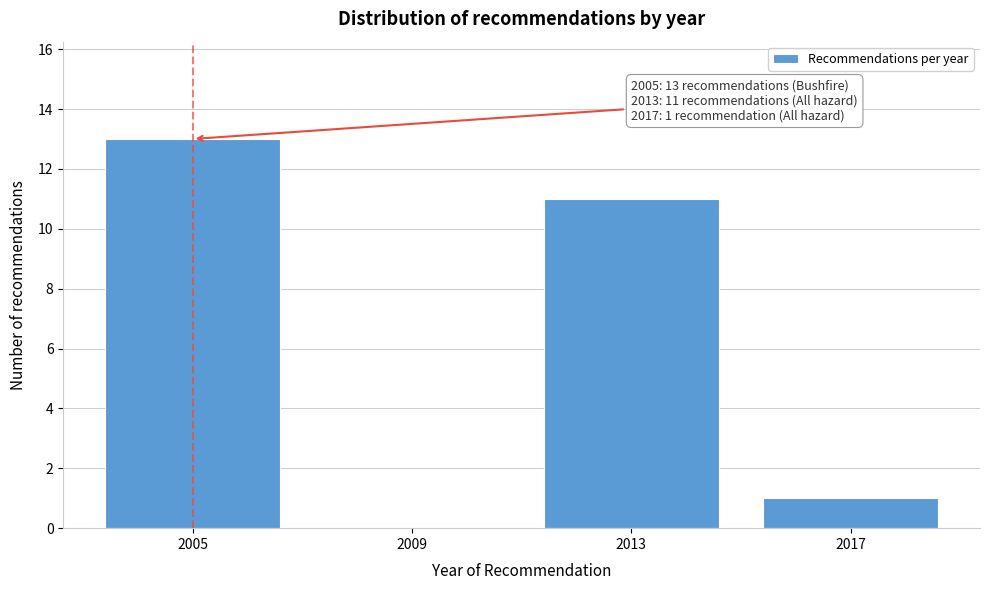

Reading right to left, list all the values displayed in this chart.

2017=1	2013=11	2009=0	2005=13